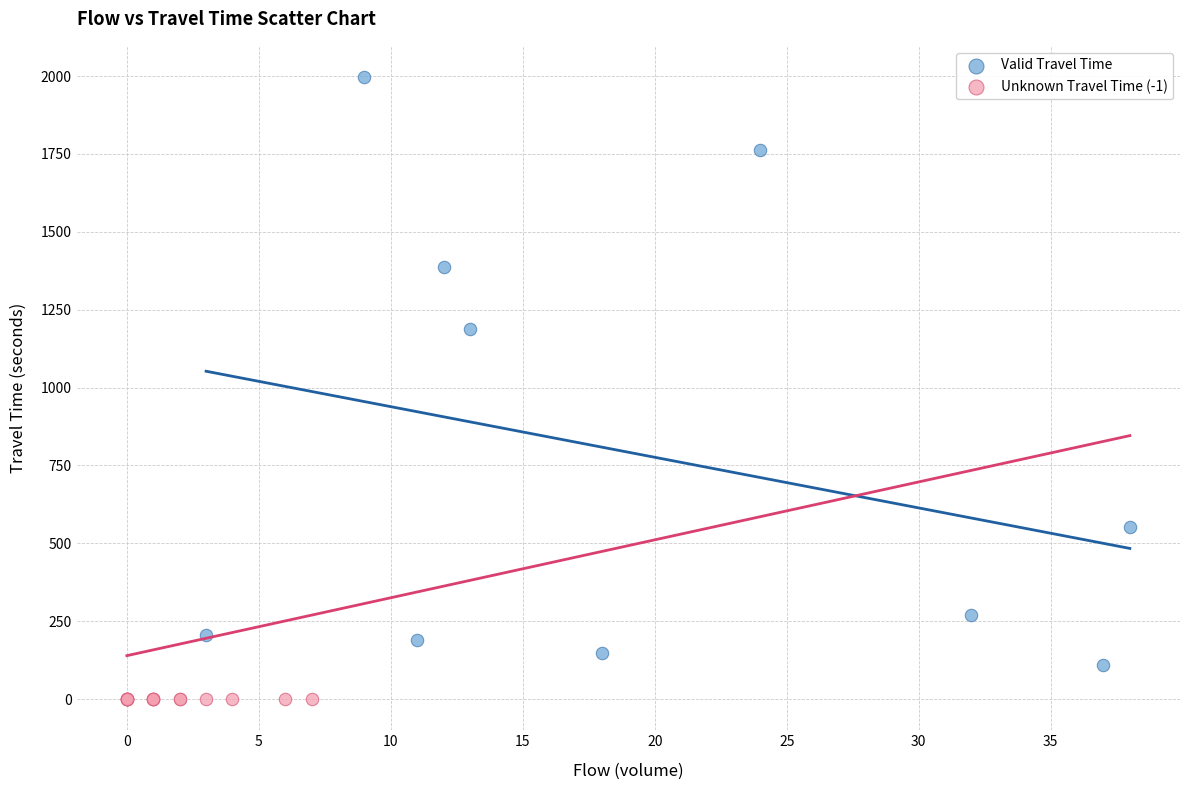

What are all the series names shown in the legend?

Valid Travel Time, Unknown Travel Time (-1)